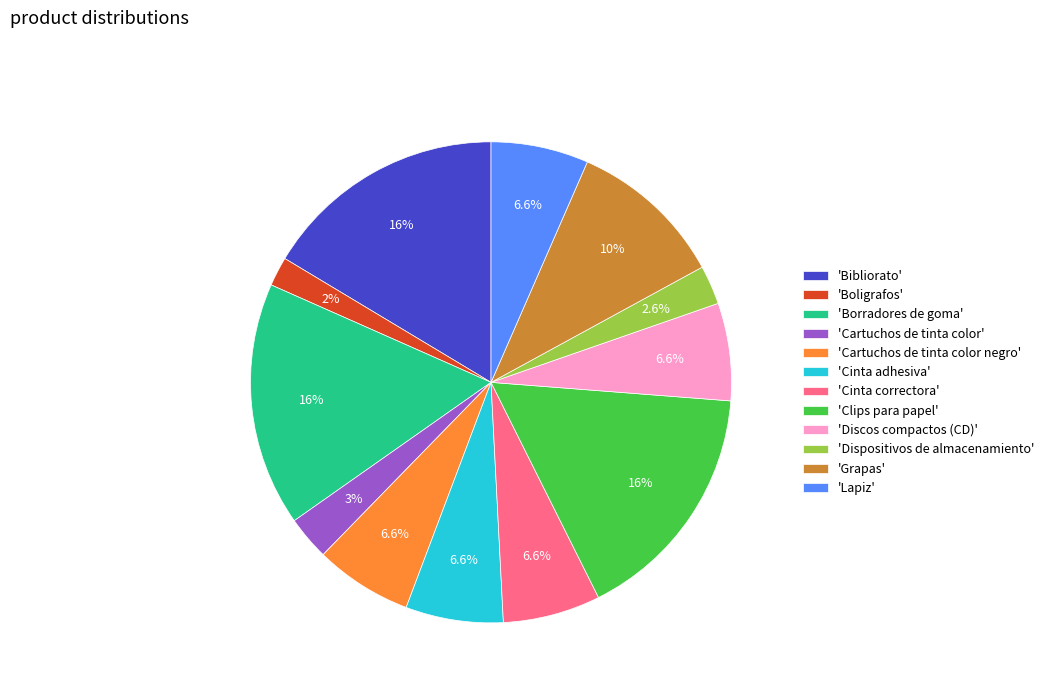

Is 'Cartuchos de tinta color negro' the majority of the pie?

No